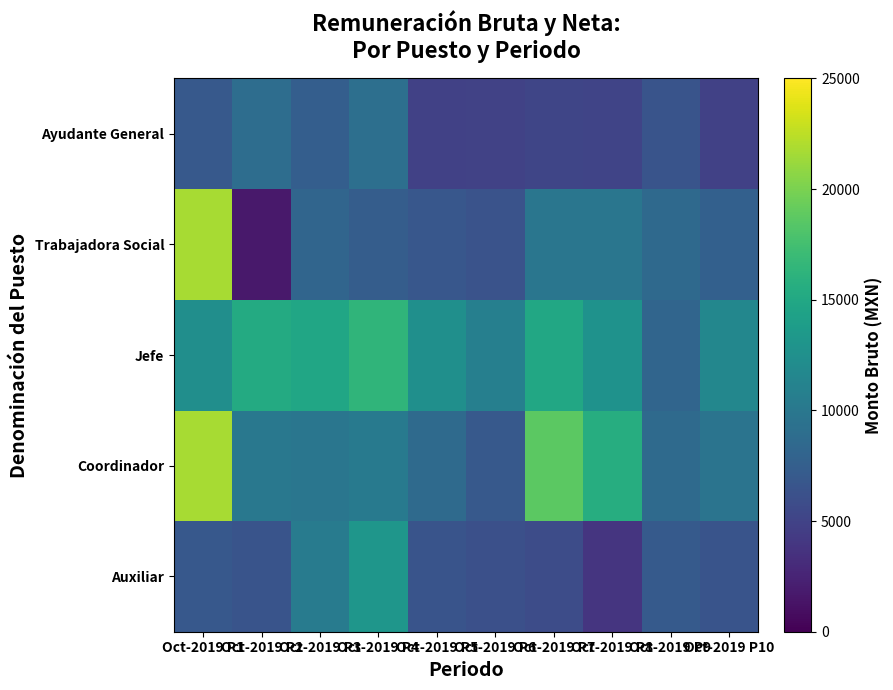

Reading left to right, transcribe all the data shown in this chart.

Auxiliar: Oct-2019 P1=6917.9	Oct-2019 P2=6462.2	Oct-2019 P3=10401.7	Oct-2019 P4=13158.5	Oct-2019 P5=6465.9	Oct-2019 P6=6086.1	Oct-2019 P7=5762.4	Oct-2019 P8=3862.3	Oct-2019 P9=7064.5	Oct-2019 P10=6482.5
Coordinador: Oct-2019 P1=21701.8	Oct-2019 P2=9987.8	Oct-2019 P3=9792.5	Oct-2019 P4=10307.7	Oct-2019 P5=8680.0	Oct-2019 P6=6991.1	Oct-2019 P7=18699.2	Oct-2019 P8=15567.4	Oct-2019 P9=8679.8	Oct-2019 P10=9655.9
Jefe: Oct-2019 P1=12400.0	Oct-2019 P2=15306.6	Oct-2019 P3=14776.7	Oct-2019 P4=16375.9	Oct-2019 P5=12492.6	Oct-2019 P6=10810.7	Oct-2019 P7=14999.9	Oct-2019 P8=12732.2	Oct-2019 P9=8139.7	Oct-2019 P10=11581.8
Trabajadora Social: Oct-2019 P1=21701.8	Oct-2019 P2=1676.6	Oct-2019 P3=8200.6	Oct-2019 P4=7347.2	Oct-2019 P5=6810.8	Oct-2019 P6=6368.9	Oct-2019 P7=9780.3	Oct-2019 P8=9788.2	Oct-2019 P9=8551.3	Oct-2019 P10=7644.7
Ayudante General: Oct-2019 P1=7003.2	Oct-2019 P2=8899.4	Oct-2019 P3=7445.6	Oct-2019 P4=9089.2	Oct-2019 P5=4855.6	Oct-2019 P6=4970.4	Oct-2019 P7=5262.1	Oct-2019 P8=5132.9	Oct-2019 P9=6532.8	Oct-2019 P10=4824.4